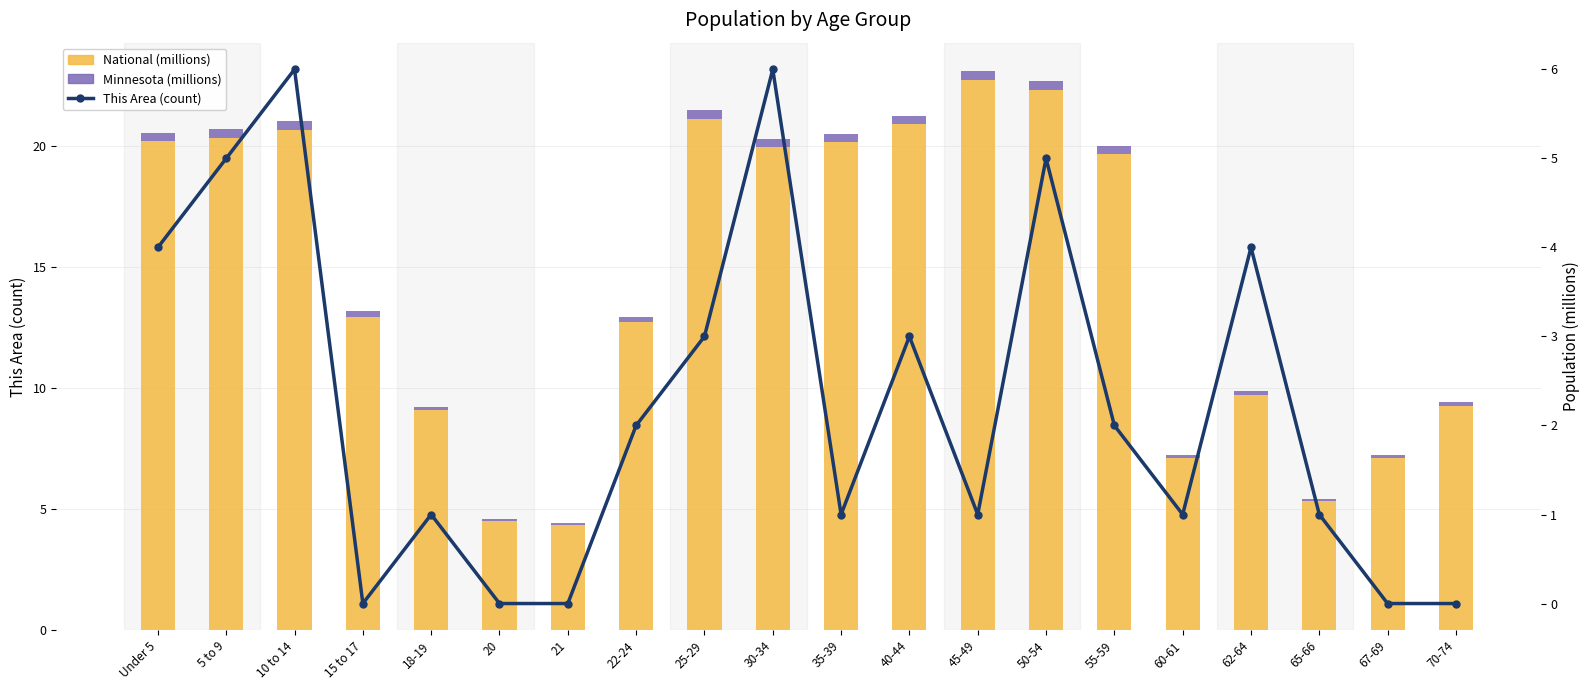

Which has a higher value, 20 or 40-44?

40-44